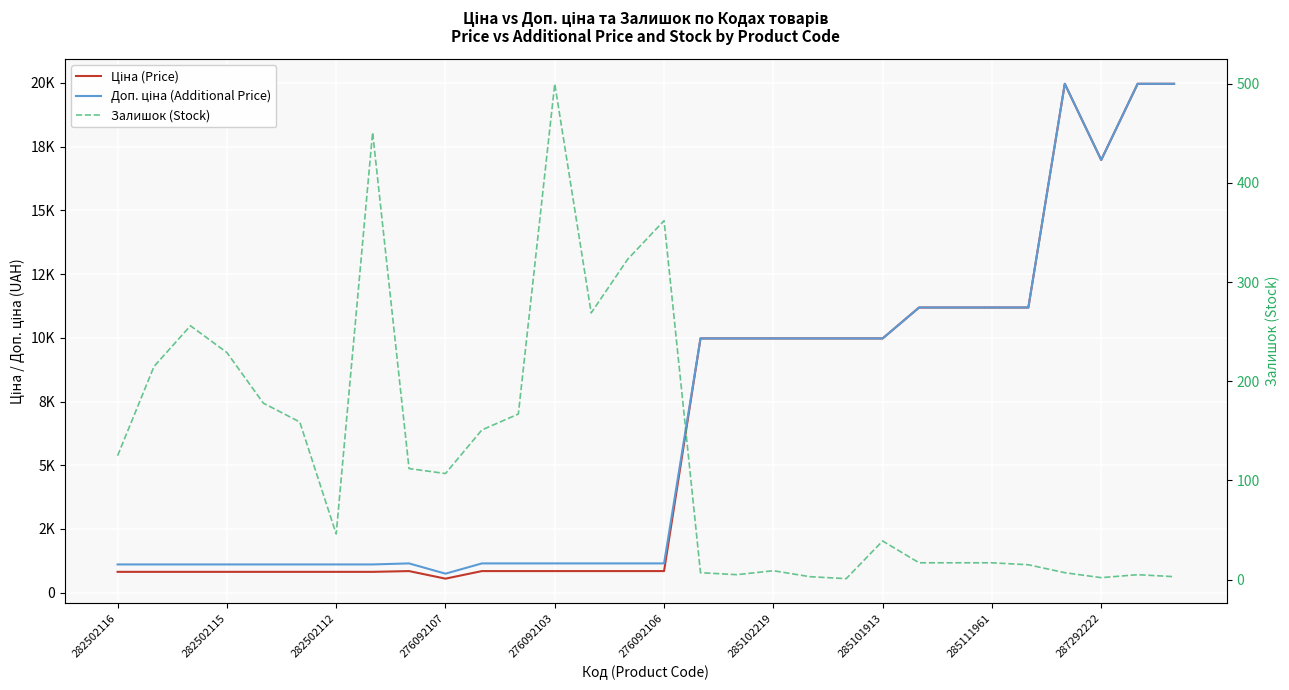

How many lines are shown in the chart?

3